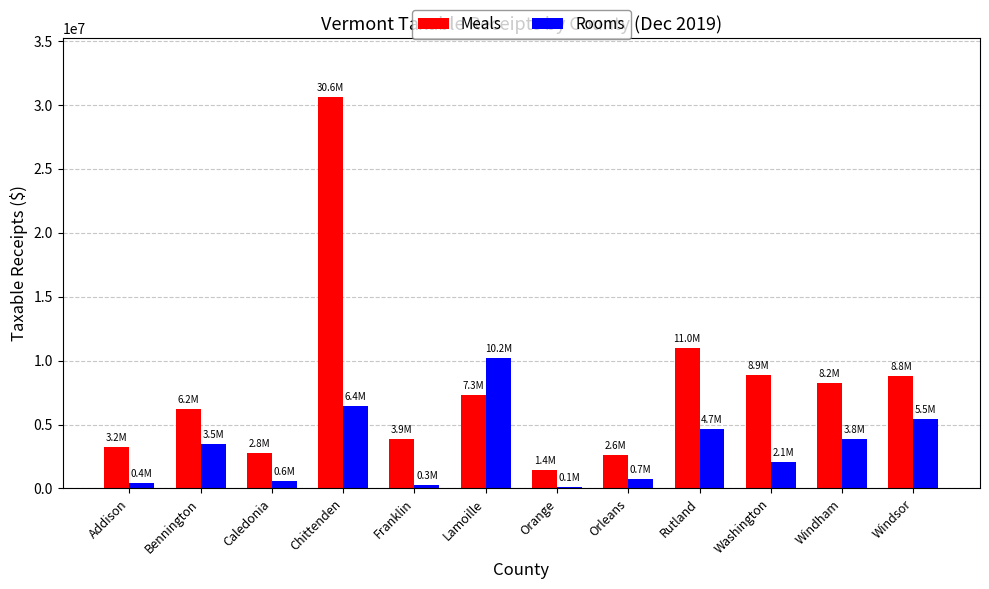

The value of Rooms at Lamoille is 10175148.4. True or false?

True